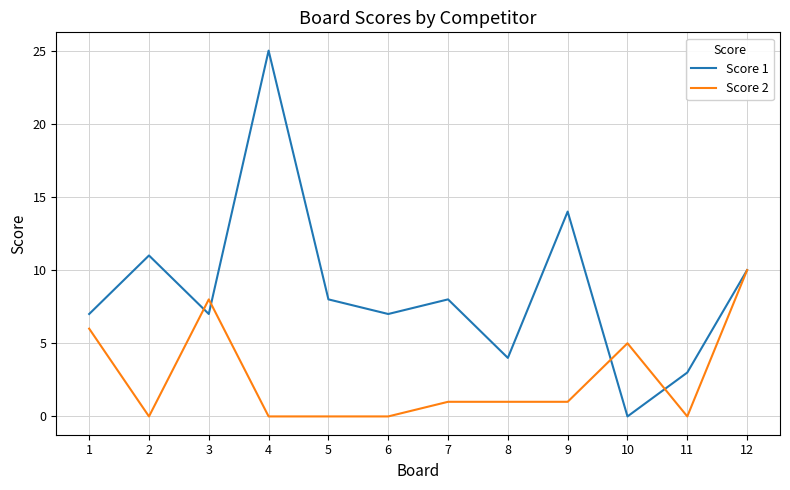

What is the spread (max minus min) of values at 3?

1